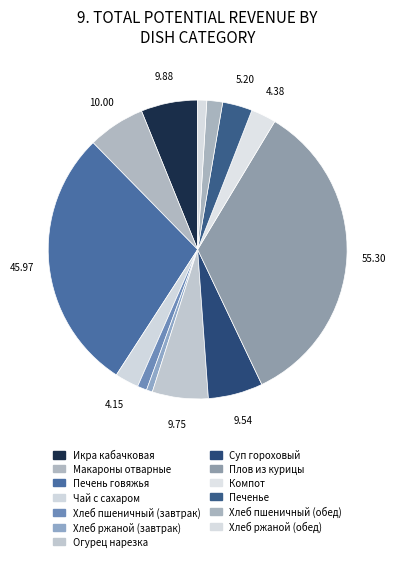

Which slice is the smallest?

Хлеб ржаной (завтрак)